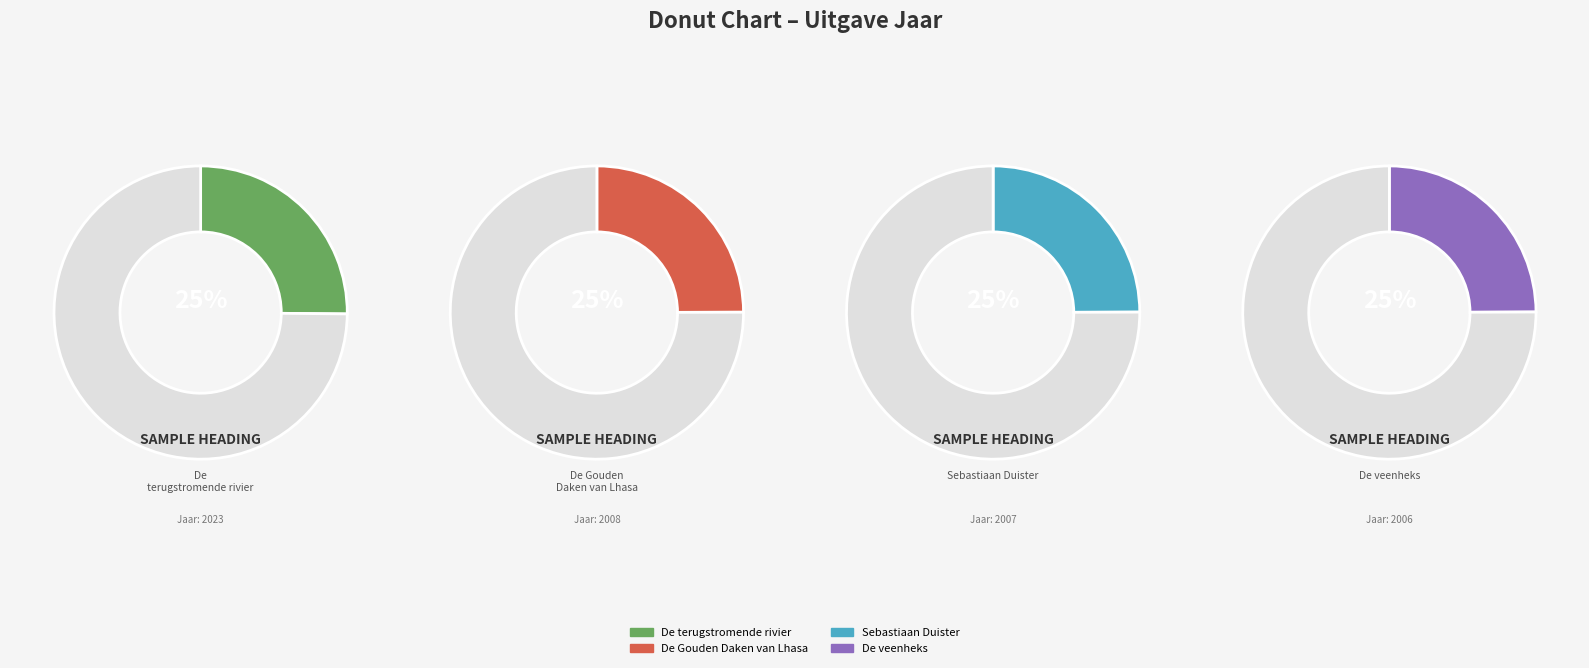

What percentage is the De veenheks slice, to the nearest percent?

25%